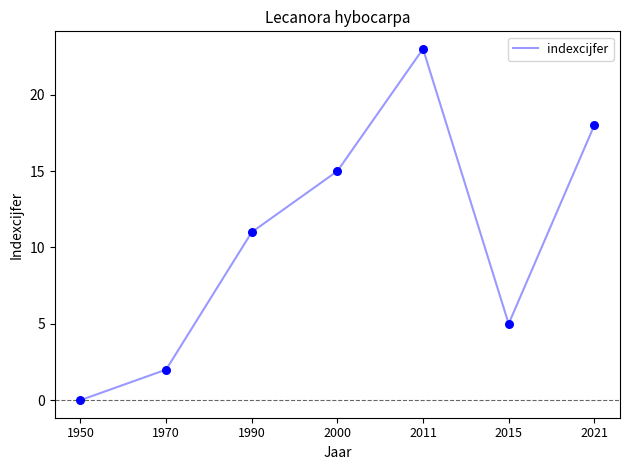

What is the ratio of the value at 2000 to the value at 2011?

0.7